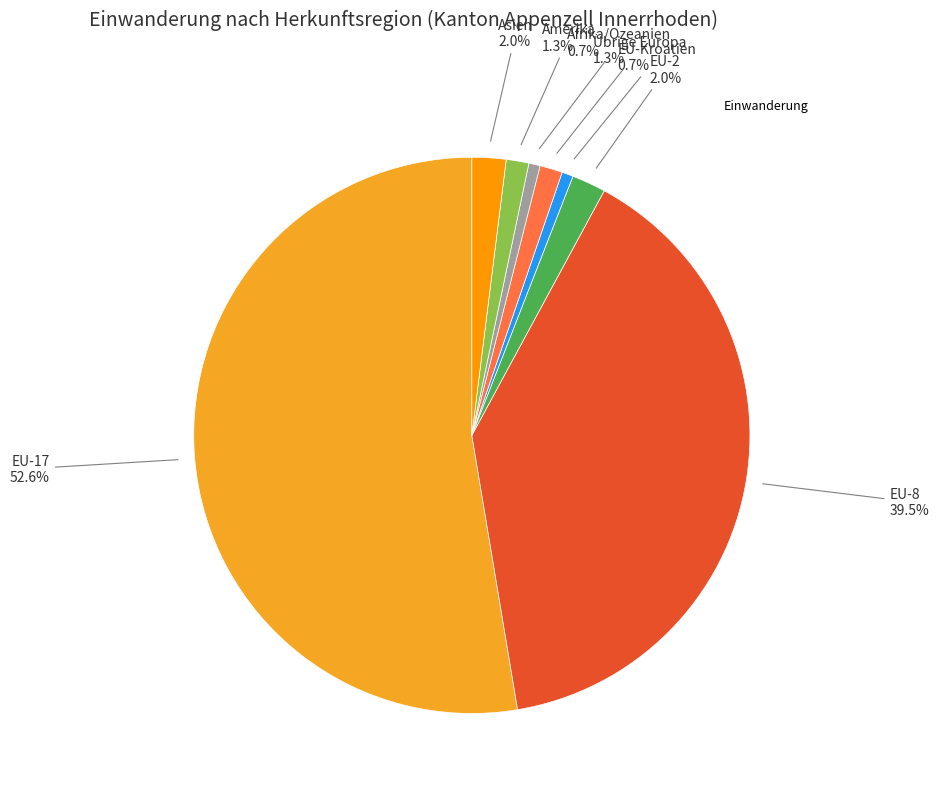

Count the number of slices in the pie.

8